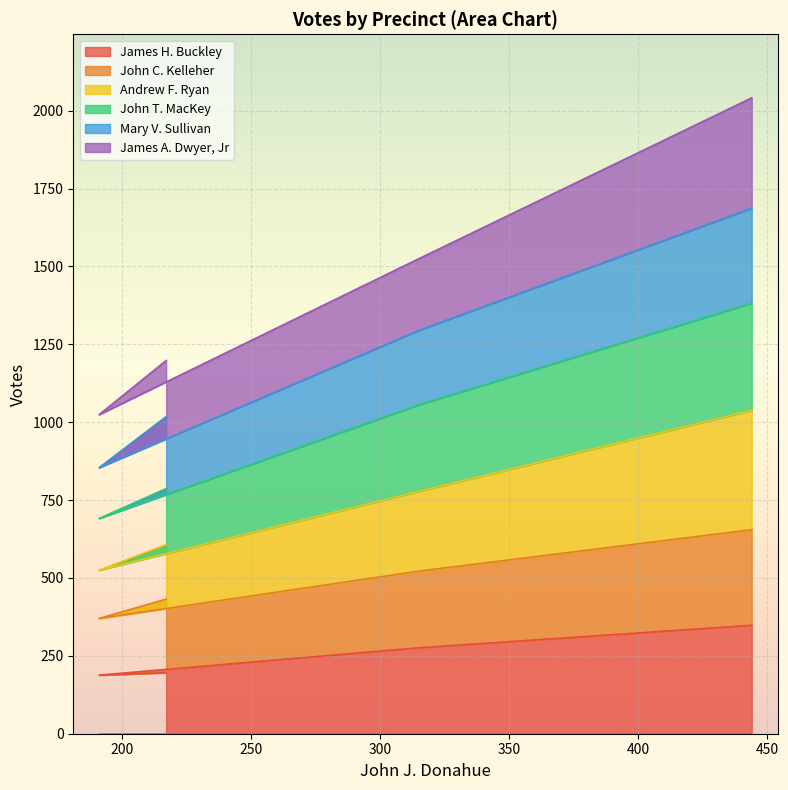

What is the maximum value for James H. Buckley?

348